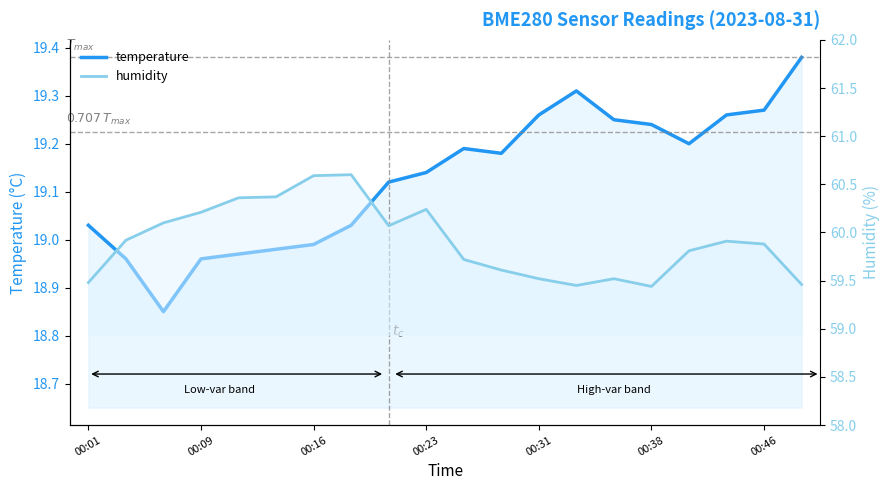

In humidity, how many points are higher than both neighbors (excluding endpoints)?

4